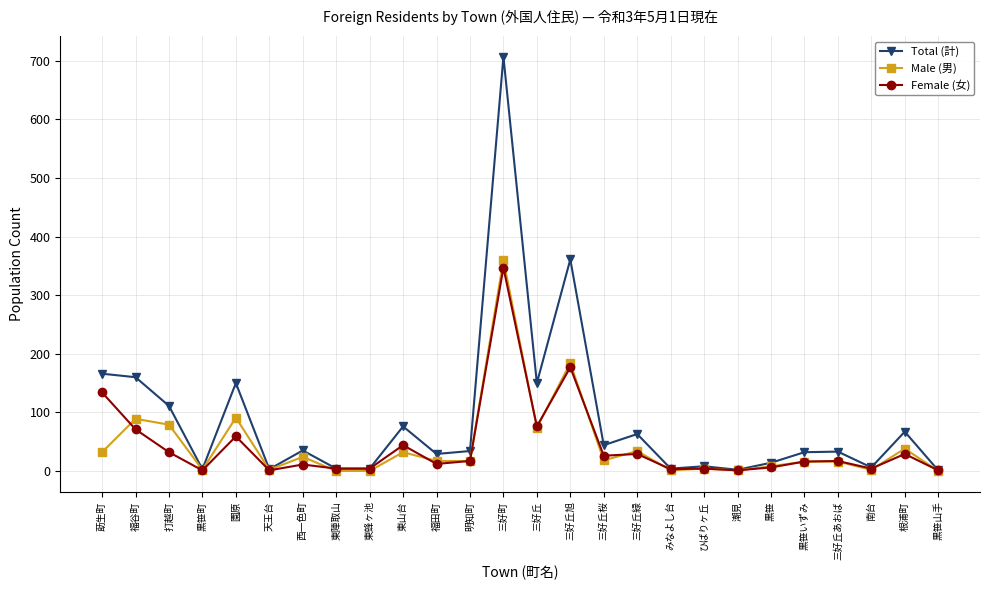

The value of Male (男) at 黒笹 is 8. True or false?

True